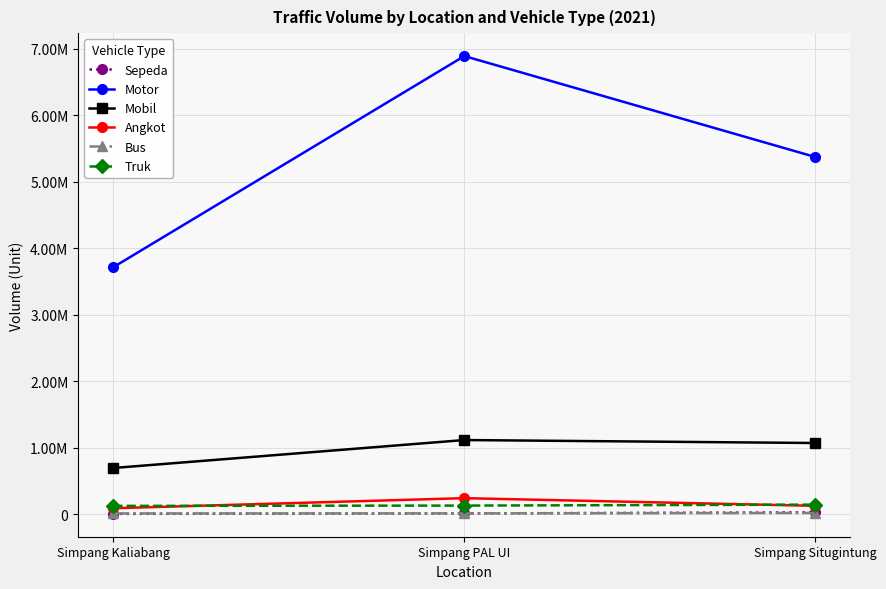

At which category is the sum across all series the highest?

Simpang PAL UI